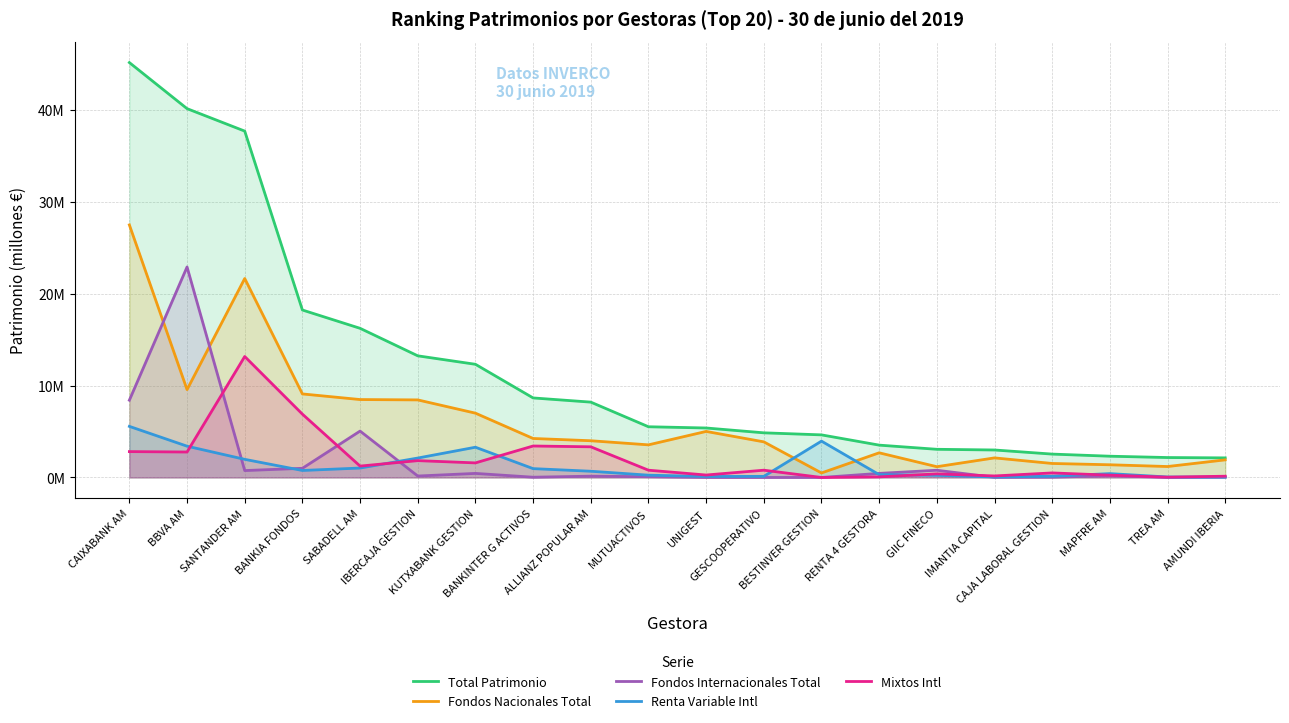

Is it true that Fondos Internacionales Total equals 0.7 at RENTA 4 GESTORA?

False